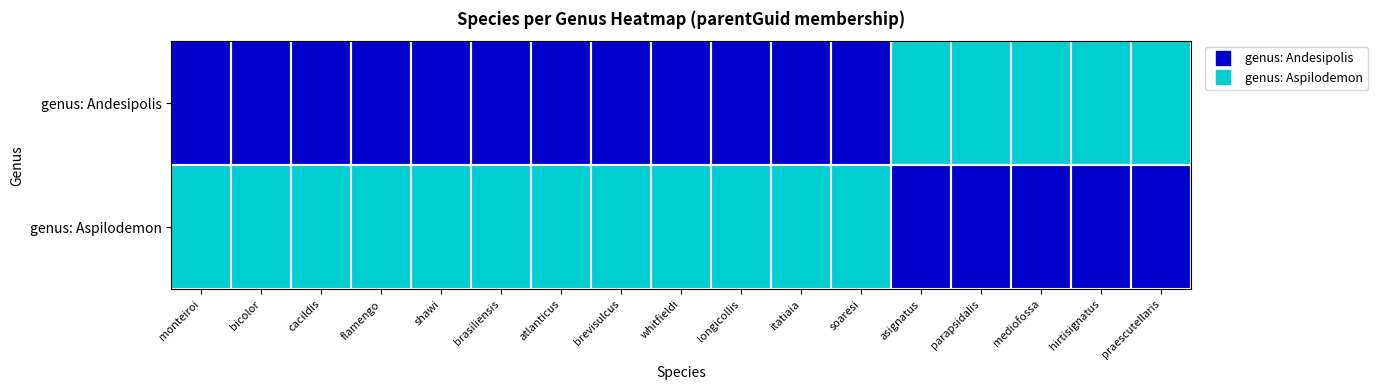

Reading left to right, extract all data points from this chart.

genus: Andesipolis: monteiroi=1	bicolor=1	cacildis=1	flamengo=1	shawi=1	brasiliensis=1	atlanticus=1	brevisulcus=1	whitfieldi=1	longicollis=1	itatiaia=1	soaresi=1	asignatus=0	parapsidalis=0	mediofossa=0	hirtisignatus=0	praescutellaris=0
genus: Aspilodemon: monteiroi=0	bicolor=0	cacildis=0	flamengo=0	shawi=0	brasiliensis=0	atlanticus=0	brevisulcus=0	whitfieldi=0	longicollis=0	itatiaia=0	soaresi=0	asignatus=1	parapsidalis=1	mediofossa=1	hirtisignatus=1	praescutellaris=1